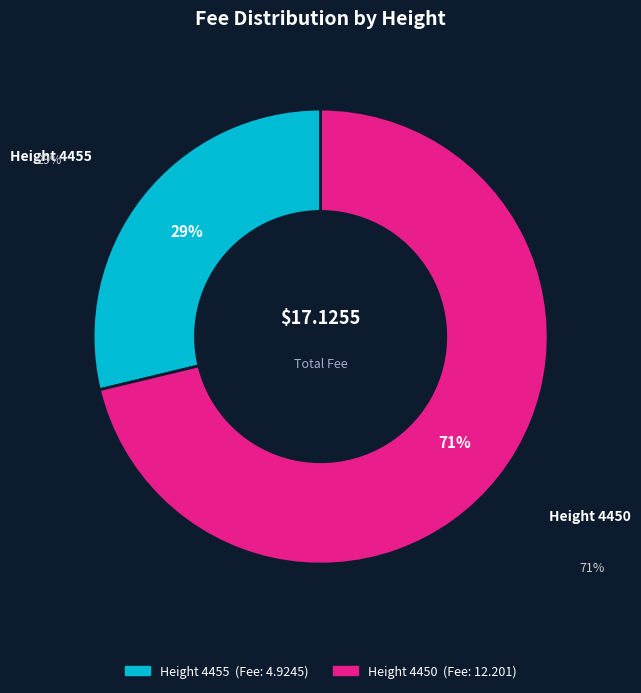

Between Height 4455 and Height 4450, which is larger?

Height 4450